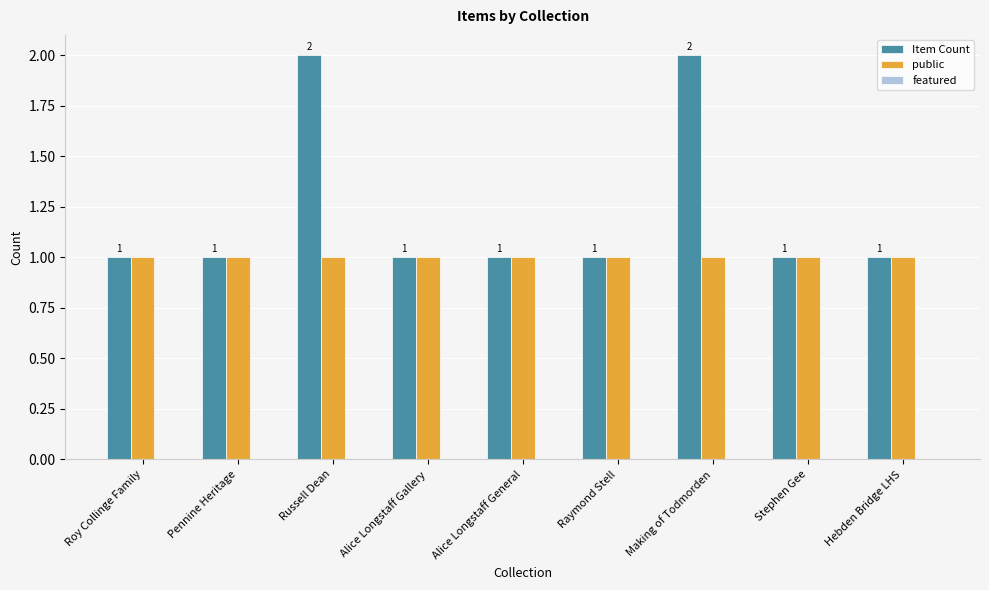

True or false: public has a value of 1 at Making of Todmorden.

True